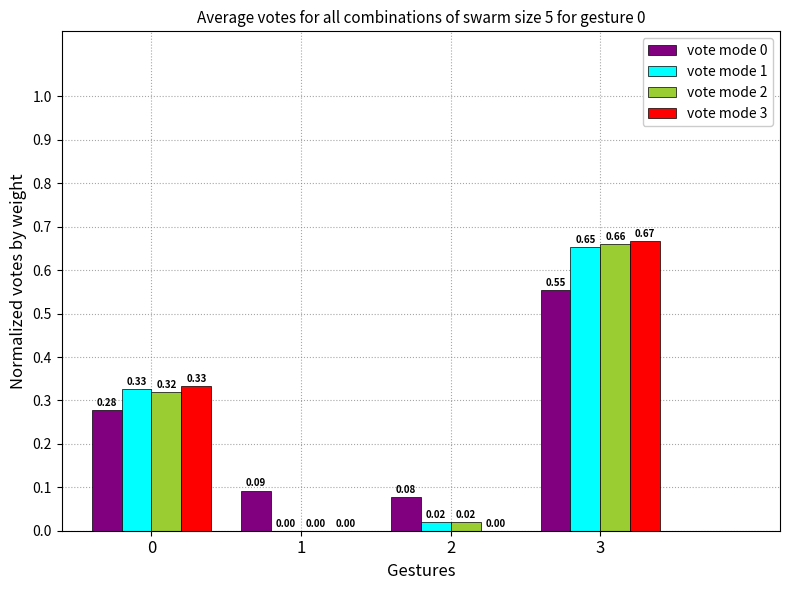

Which series has the widest spread of values?

vote mode 3